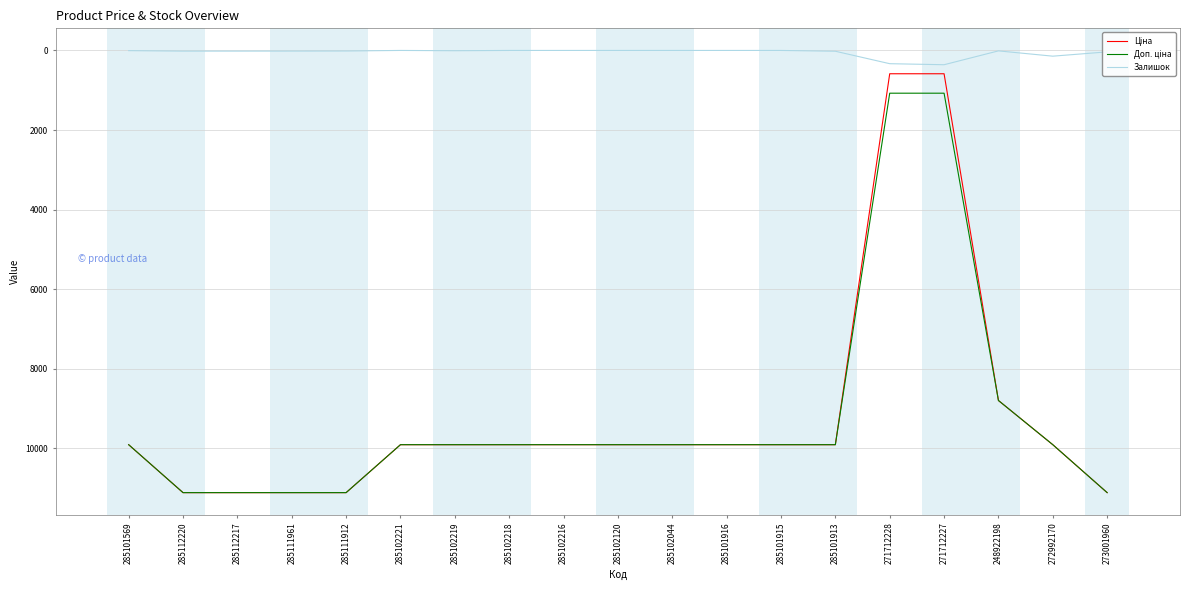

What is the difference between the highest and lowest values at 285101916?

9908.5